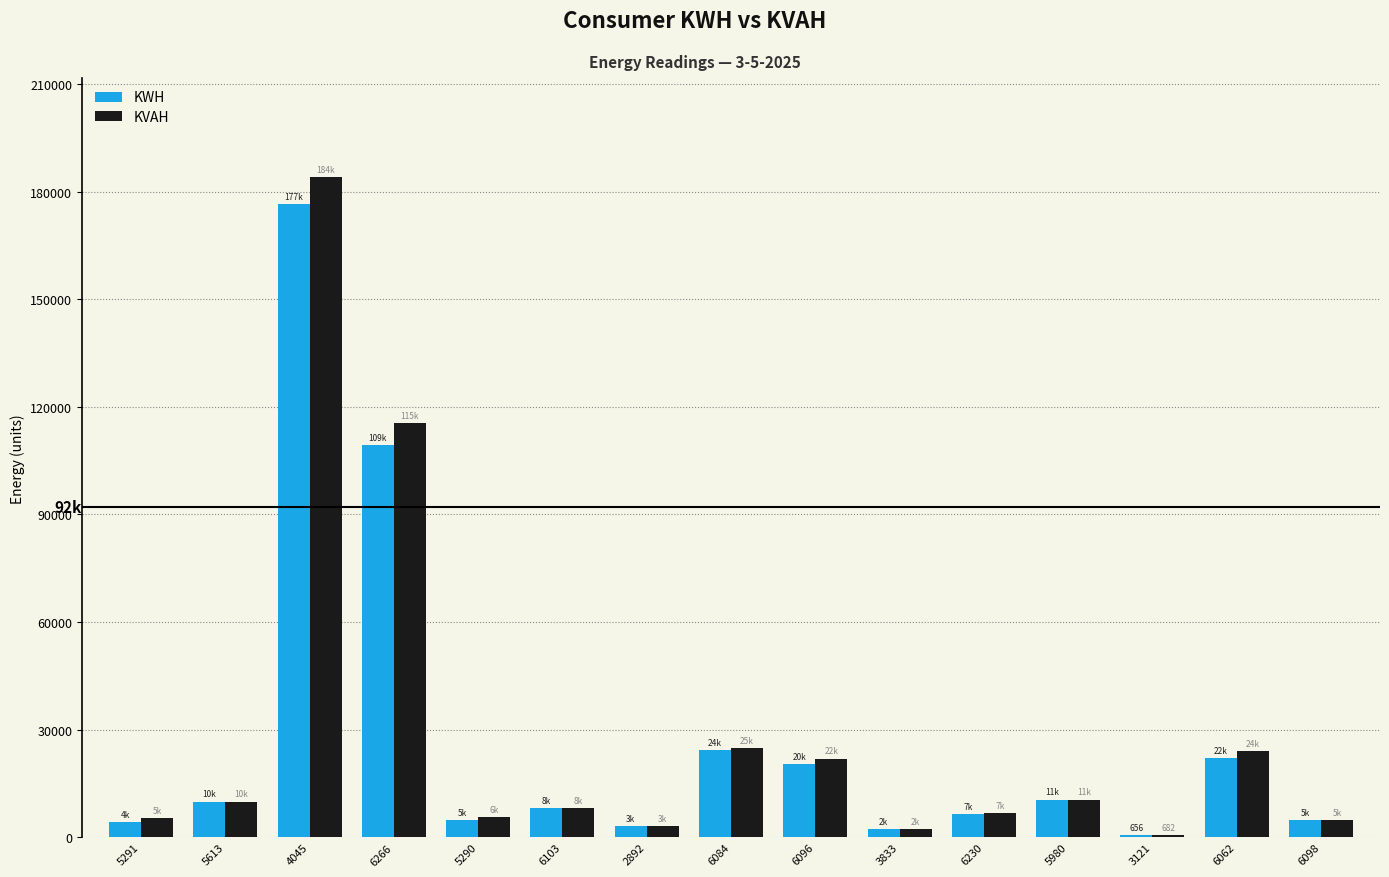

How many series are shown in this chart?

2